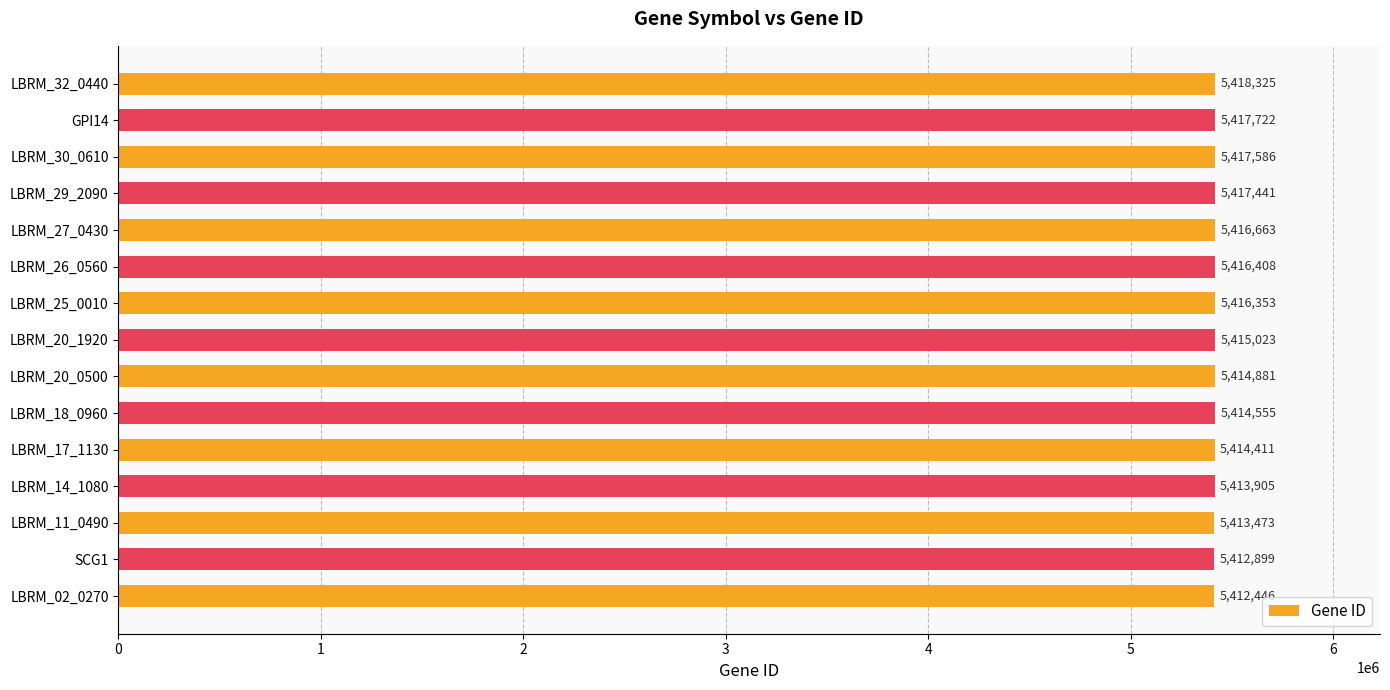

Reading top to bottom, list all the values displayed in this chart.

5418325	5417722	5417586	5417441	5416663	5416408	5416353	5415023	5414881	5414555	5414411	5413905	5413473	5412899	5412446